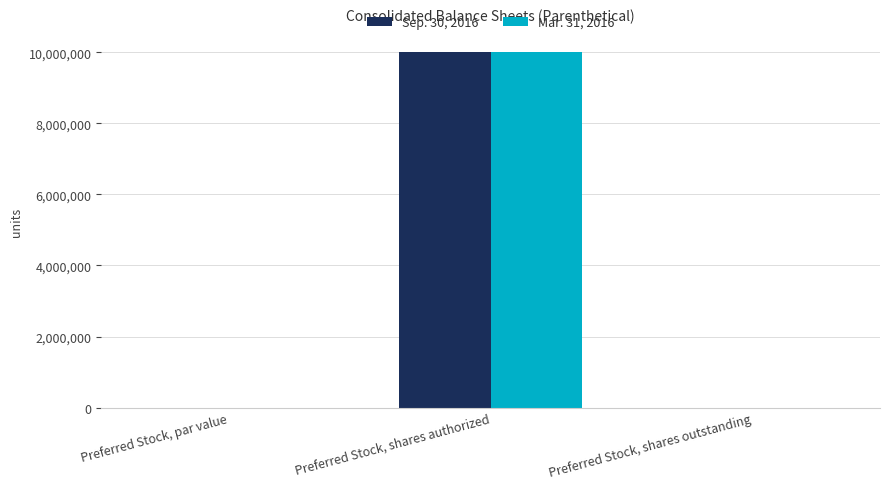

What is the maximum value shown in the chart?

10000000.0